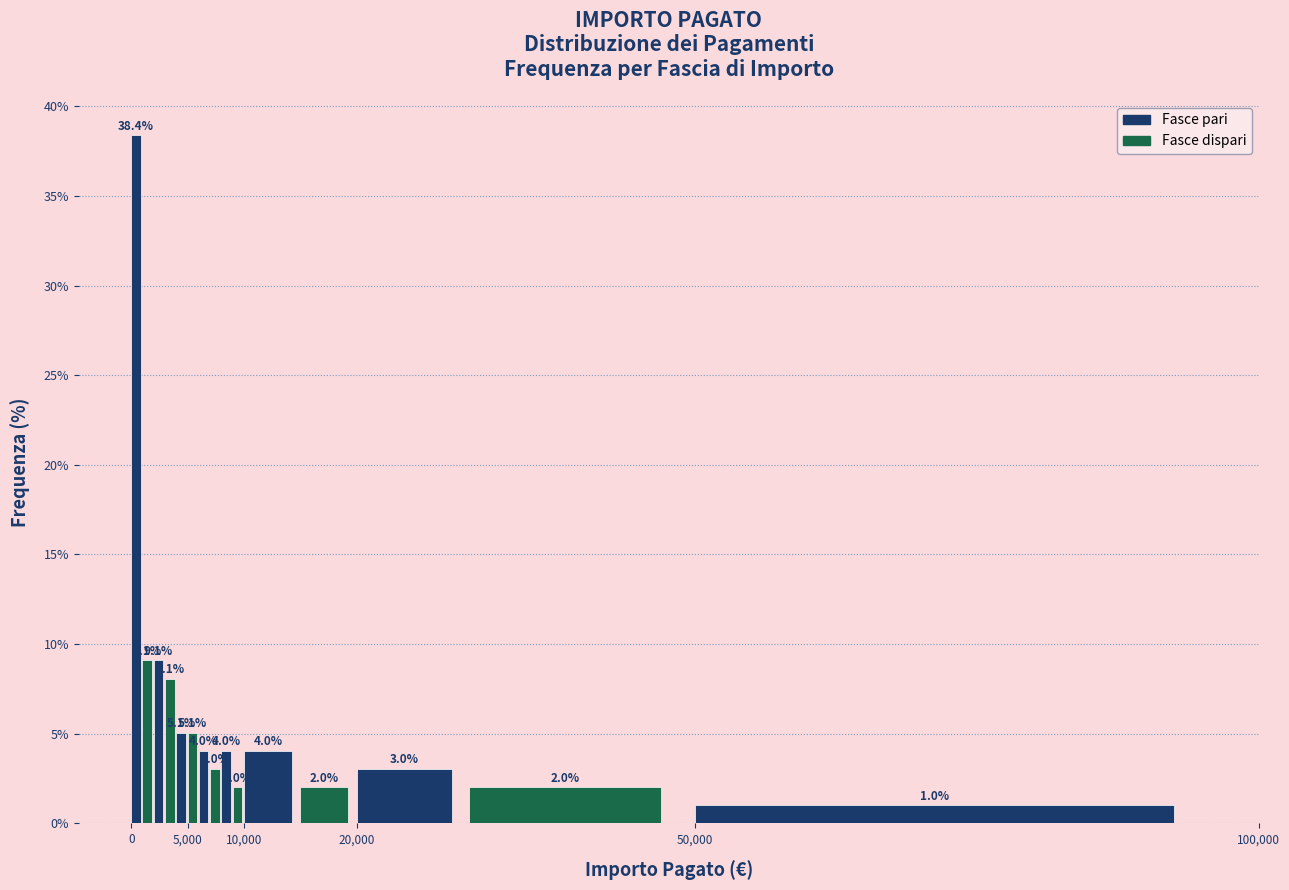

Read against the x-axis, roughly where is the centre of the tallest bar?

500